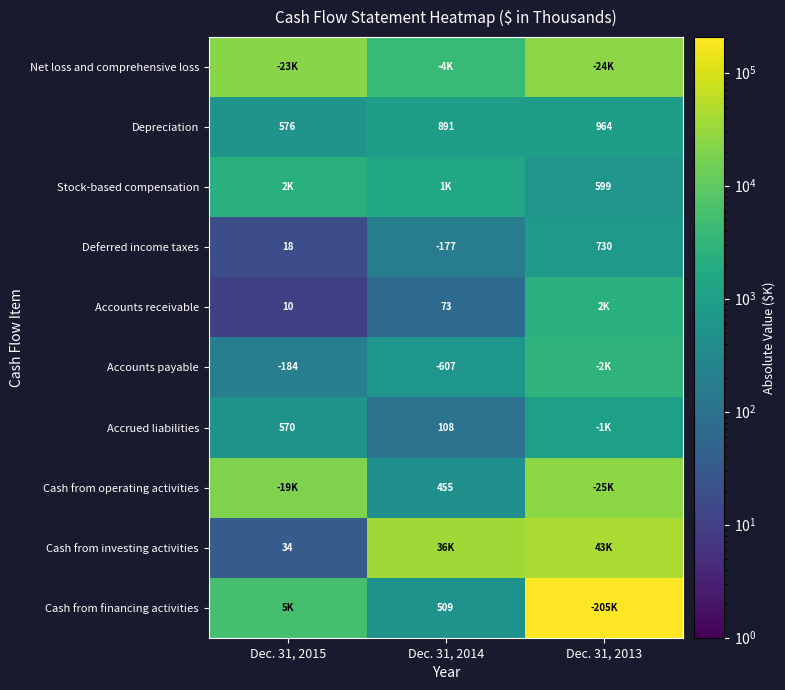

How many series are shown in this chart?

10